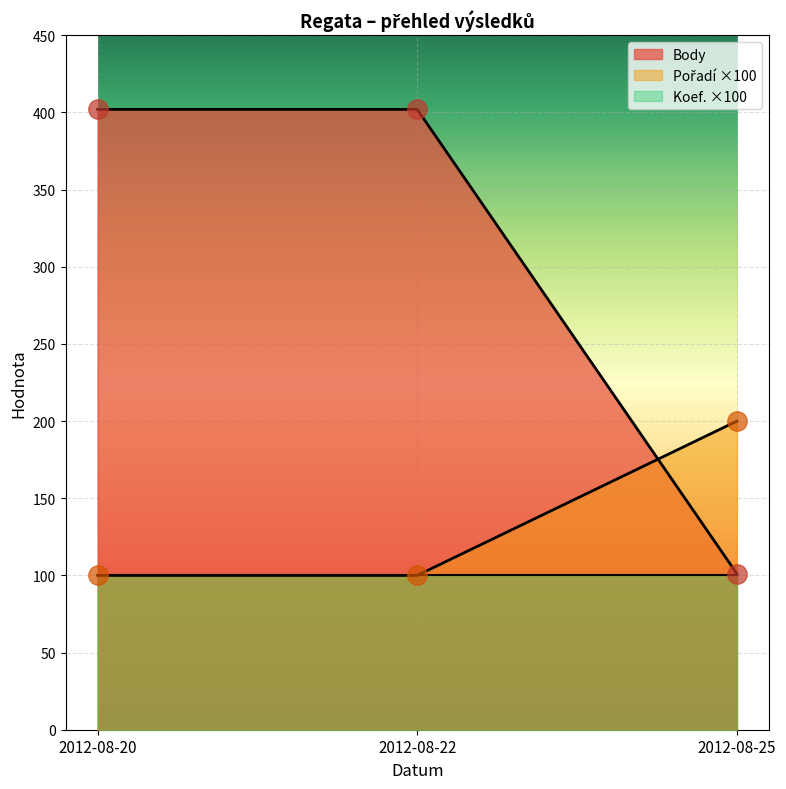

What is the maximum value for Body?

402